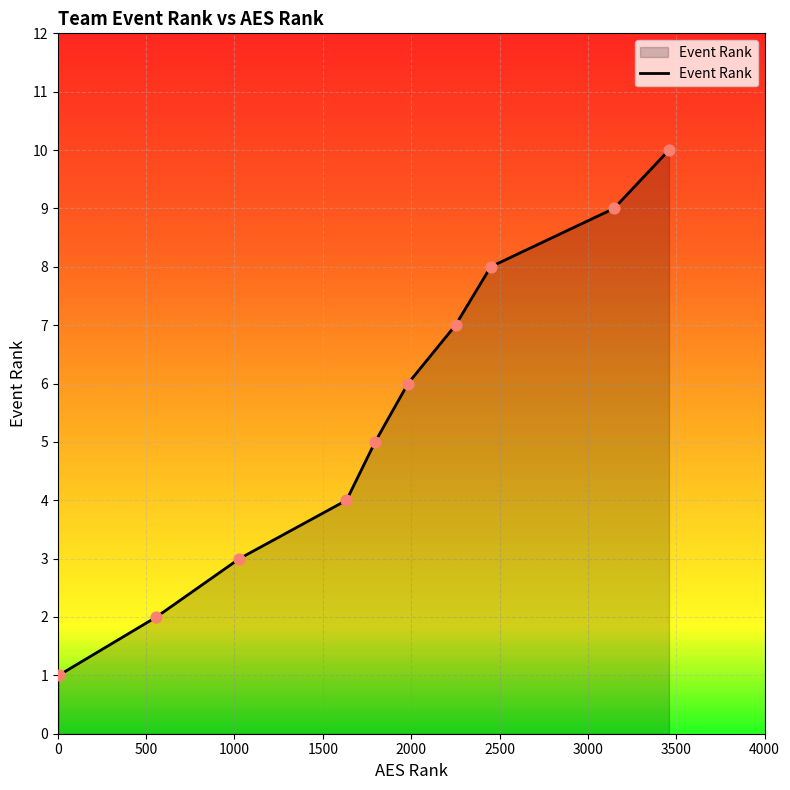

What is the greatest value displayed?

10